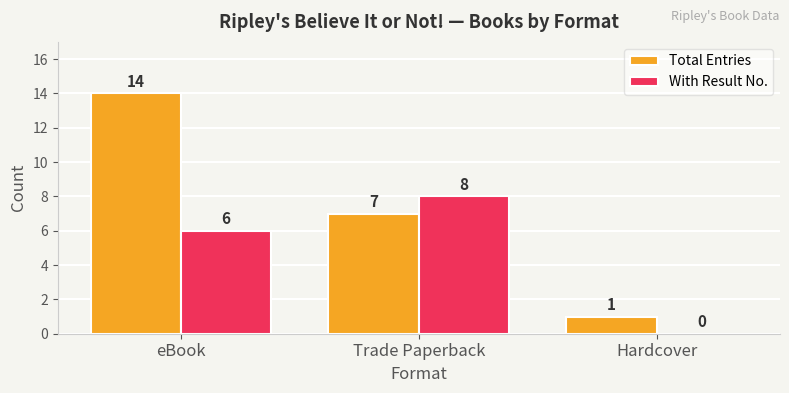

How many groups of bars are there?

3